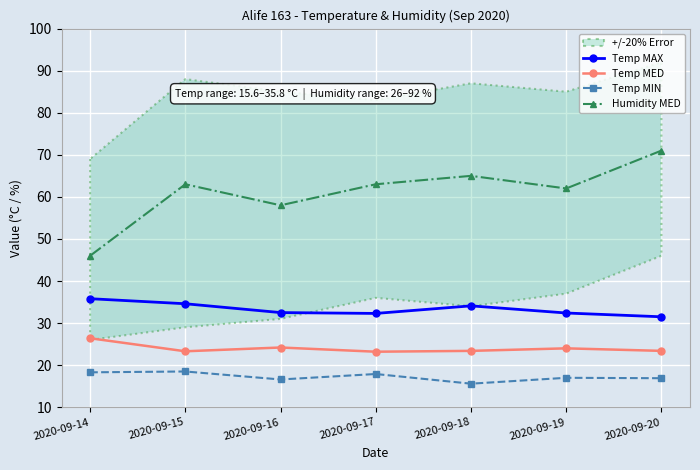

The Temp MIN series shows 27.6 at 2020-09-14. True or false?

False